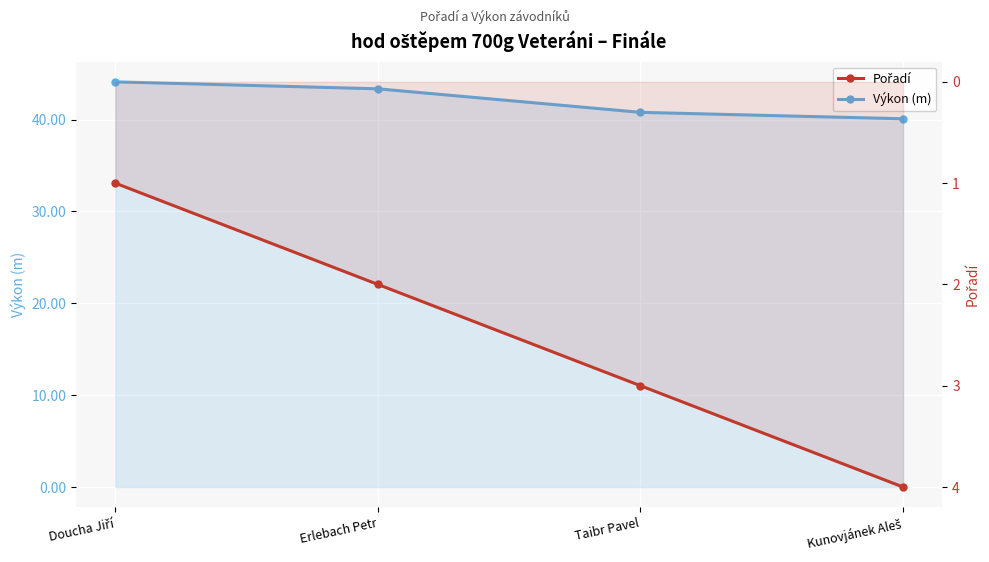

Which category has the lowest value in the Výkon (m) series?

Kunovjánek Aleš